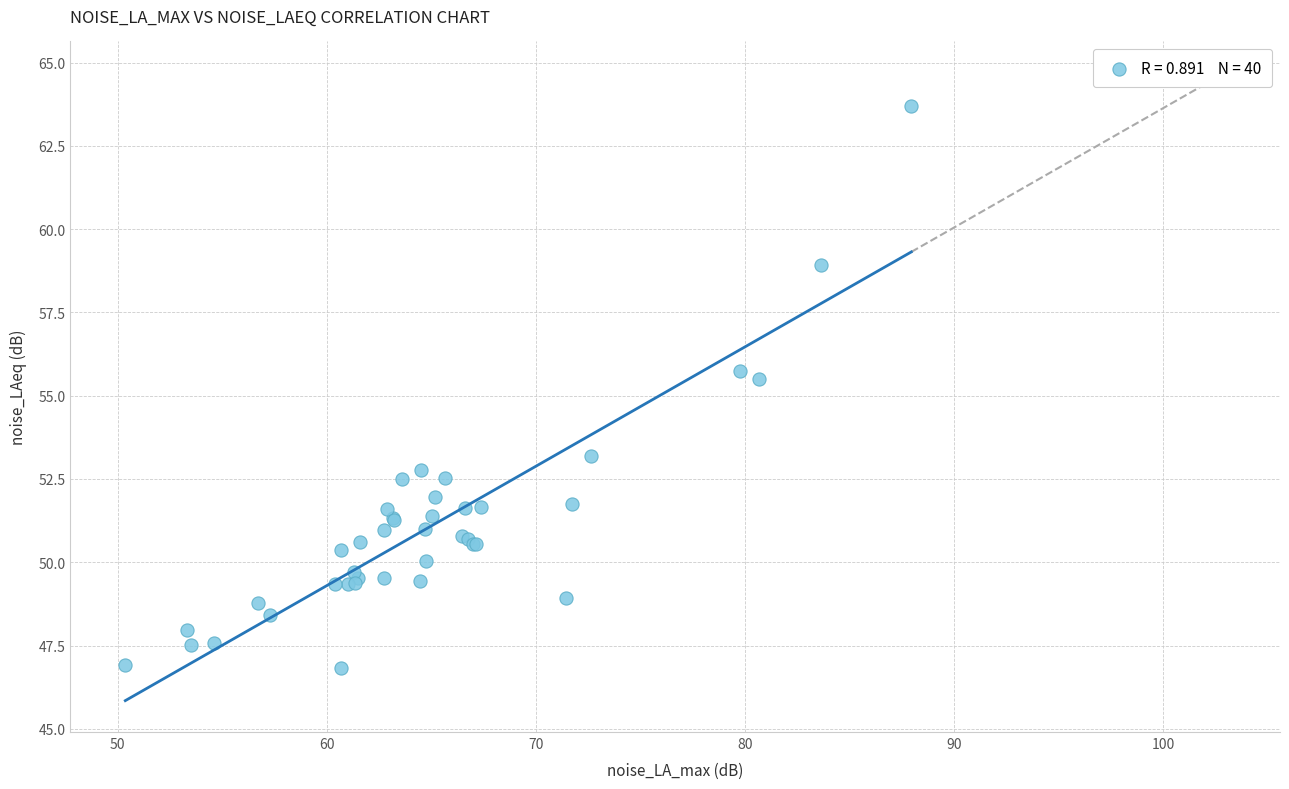

What Y value in the scatter plot is closest to 55?

55.5